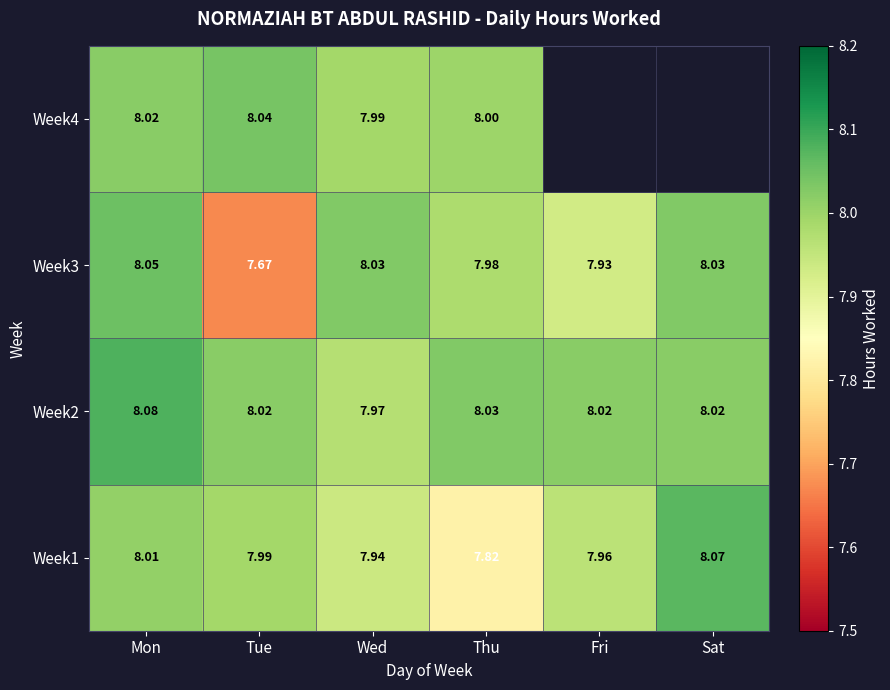

Where does the Week2 series first go above 8?

Mon